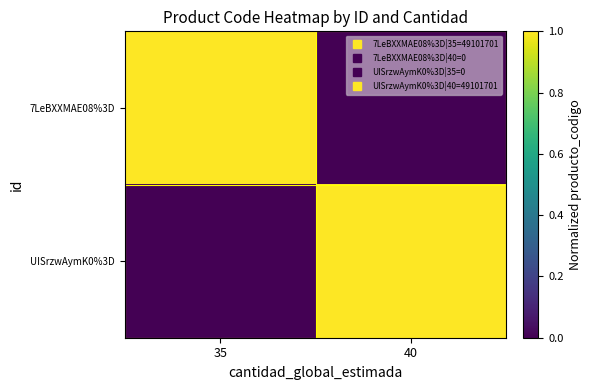

At which category is the sum across all series the highest?

35